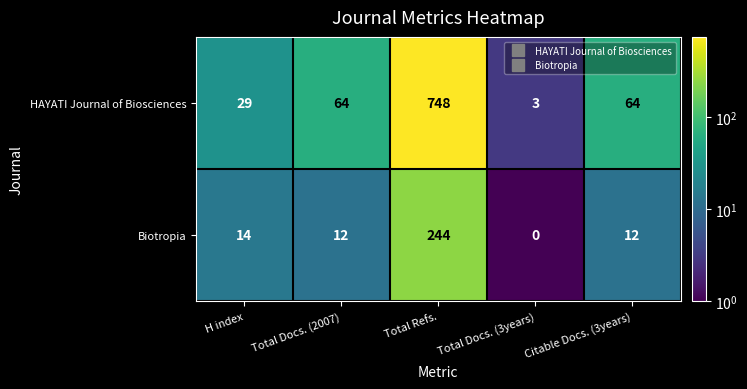

What is the difference between the highest and lowest values at Citable Docs. (3years)?

52